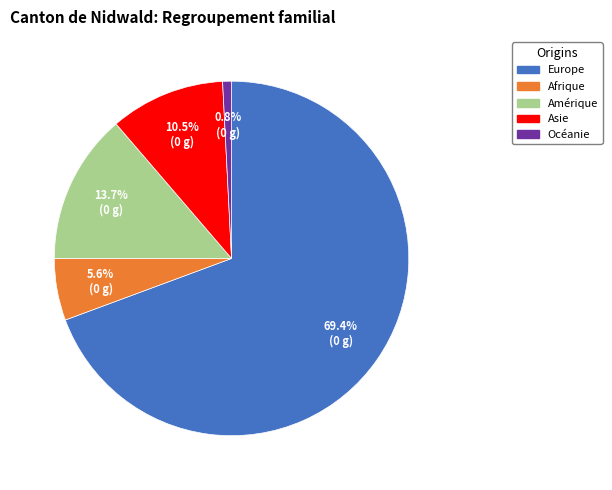

The Asie slice represents 1% of the pie. True or false?

False